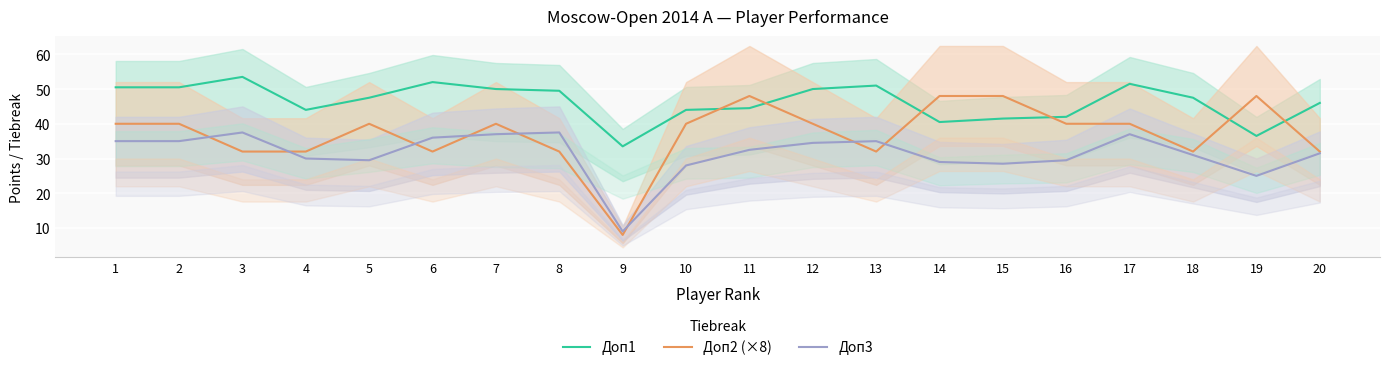

Which category has the highest value in the Доп2 (×8) series?

11